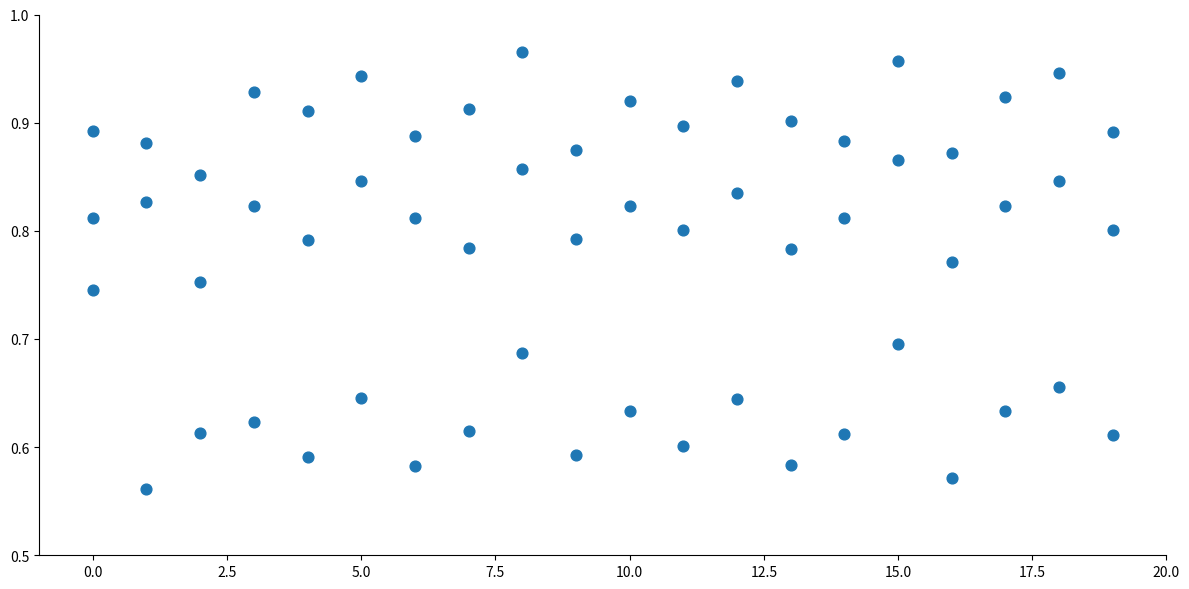

How many points are shown in the scatter plot?

60